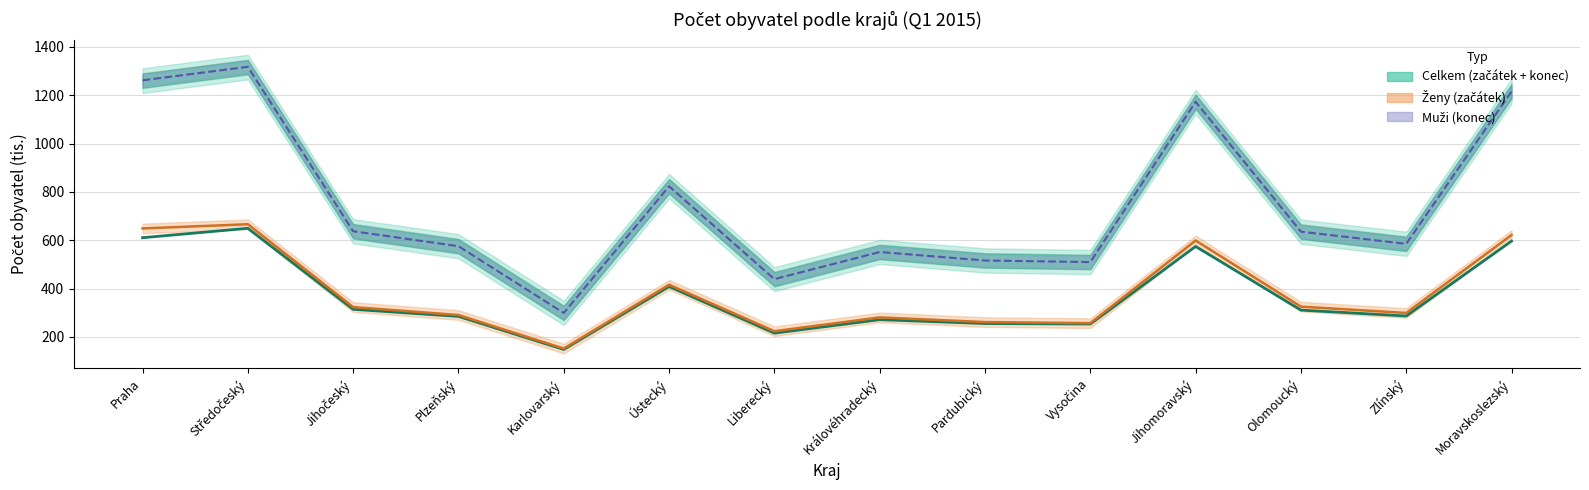

True or false: celkem_konec and muzi_zacatek cross at least once.

False